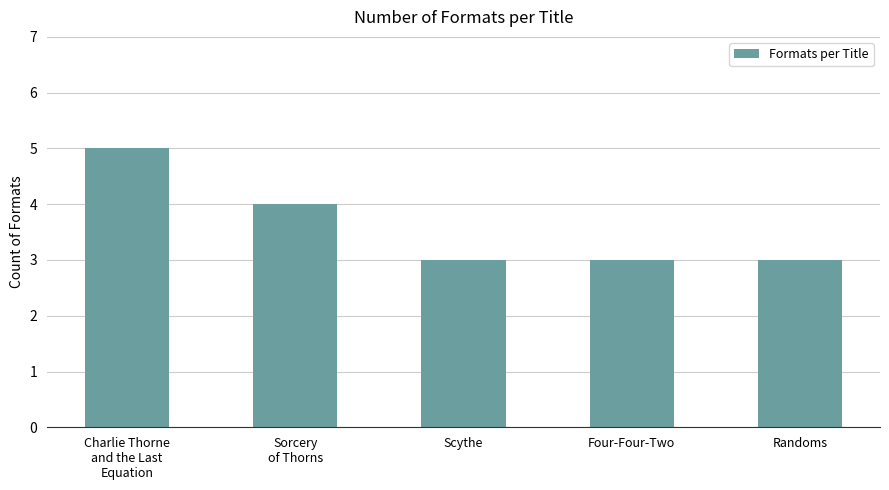

At which label is the value closest to 4?

Sorcery
of Thorns